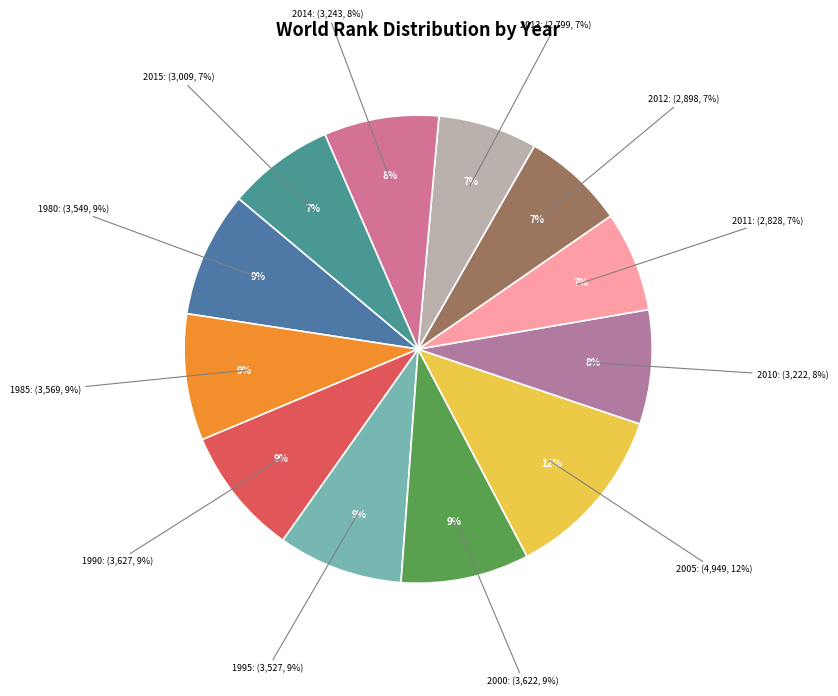

What percentage is the 2000 slice, to the nearest percent?

9%